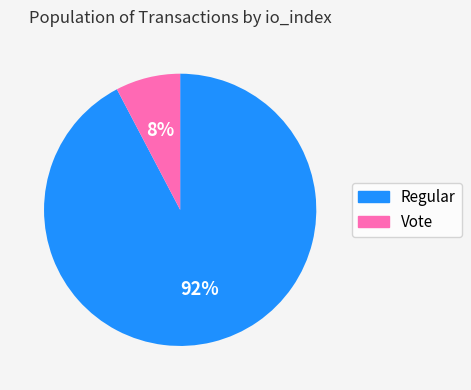

Is it true that Regular is 79% of the pie?

False